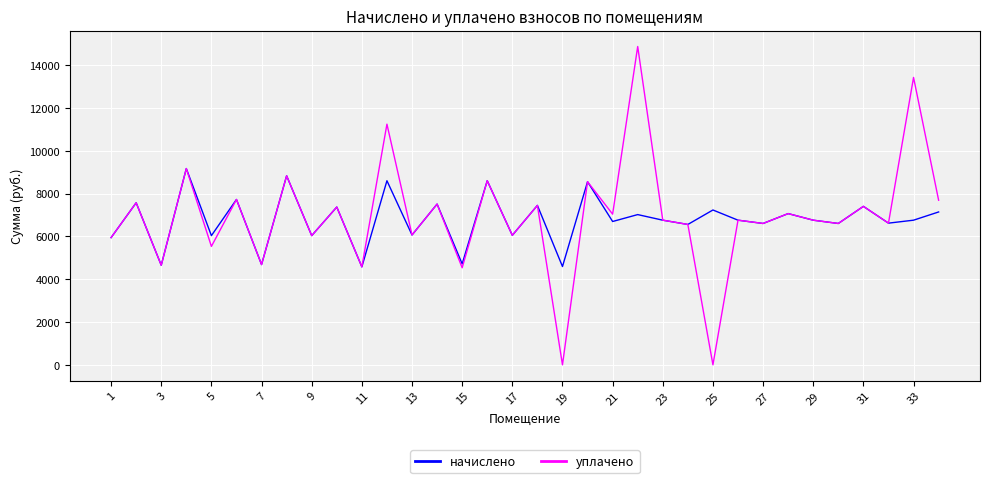

Rank the series by their maximum value, from highest to lowest.

уплачено, начислено